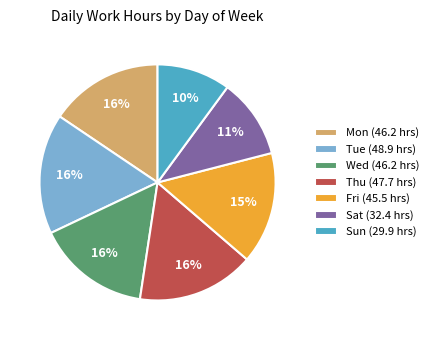

Between Sun and Mon, which is larger?

Mon